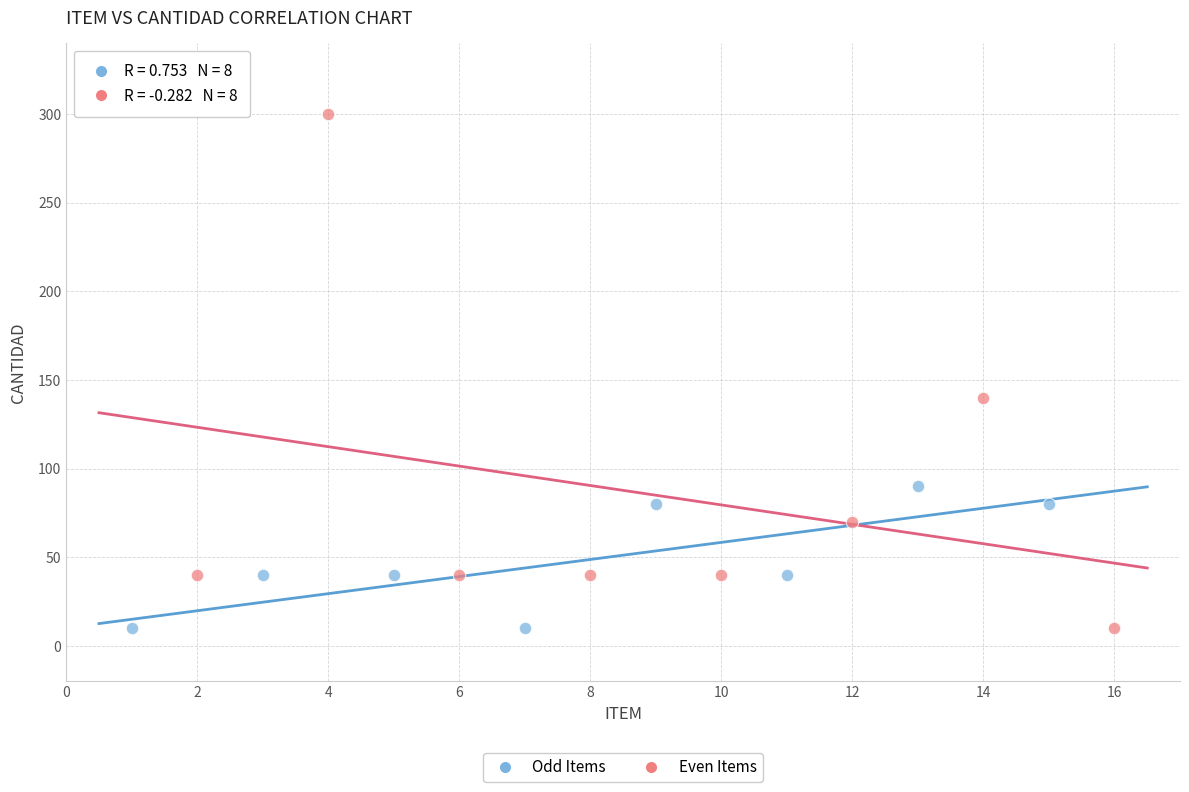

Which series reaches the maximum Y coordinate?

Even Items